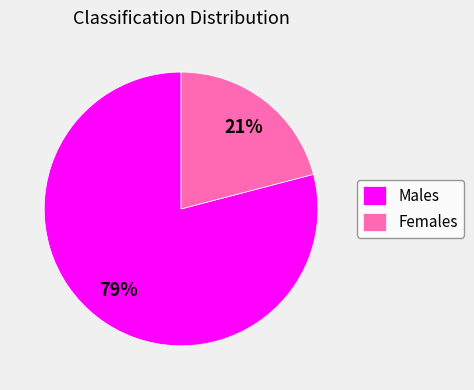

Does any single category account for the majority?

Yes